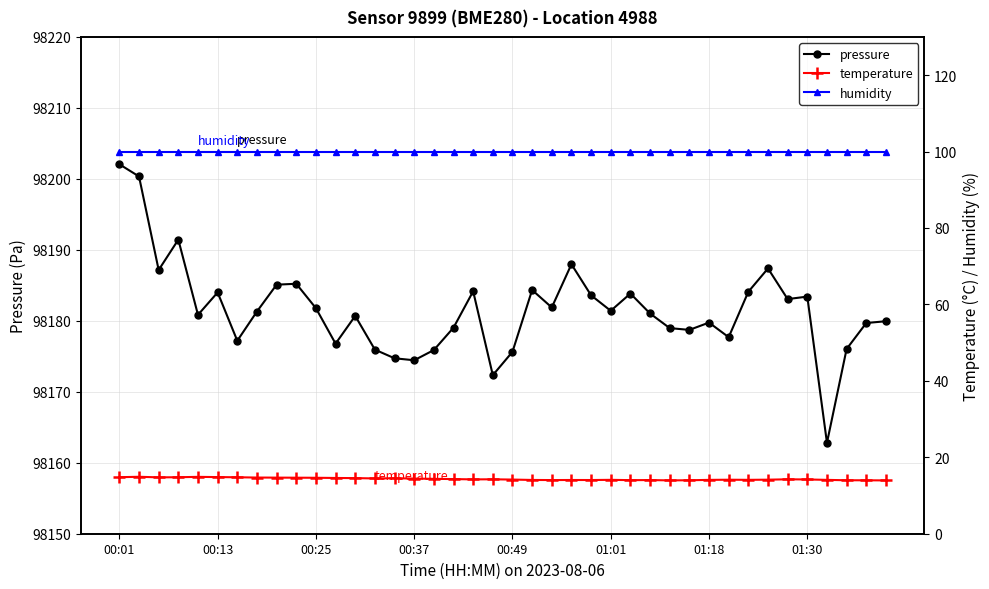

Does the chart have visible grid lines?

Yes